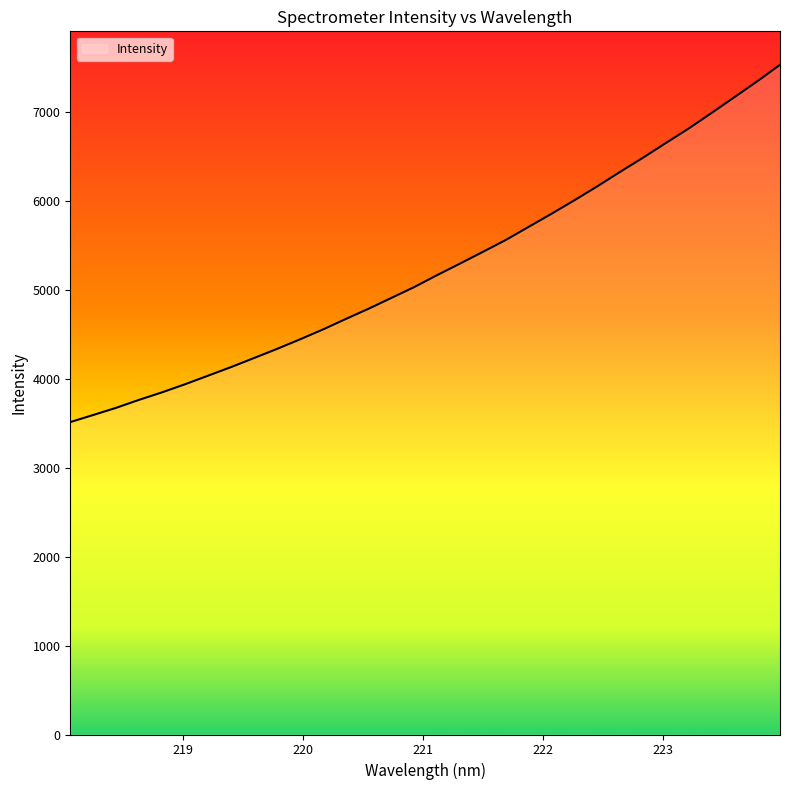

True or false: the data has more than 1 interior local peaks.

False